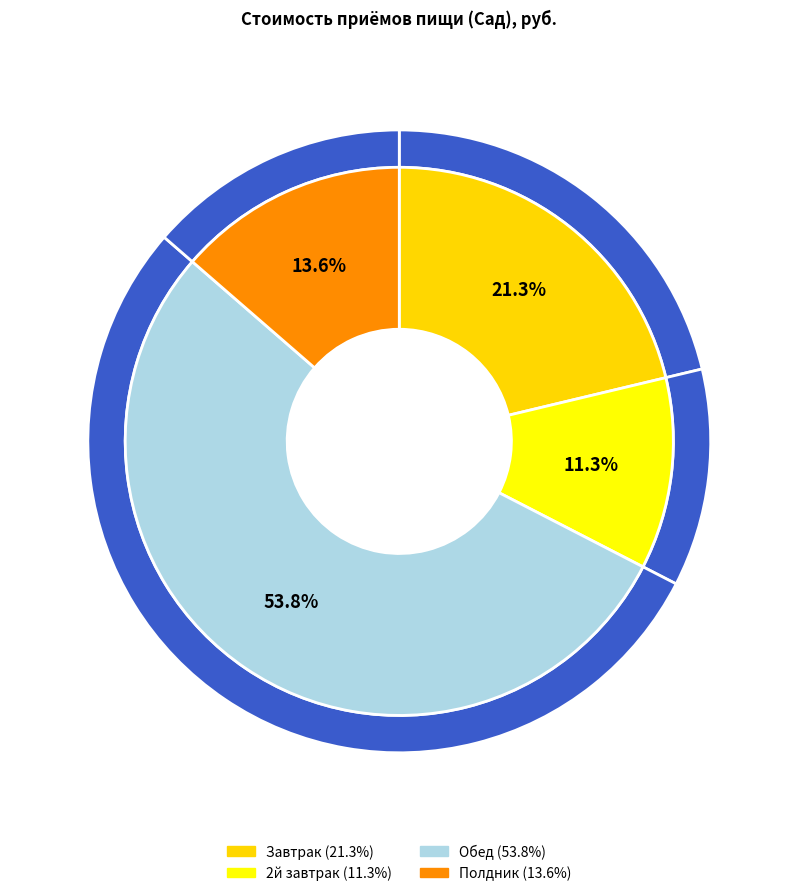

Is it true that 2й завтрак is 11% of the pie?

True